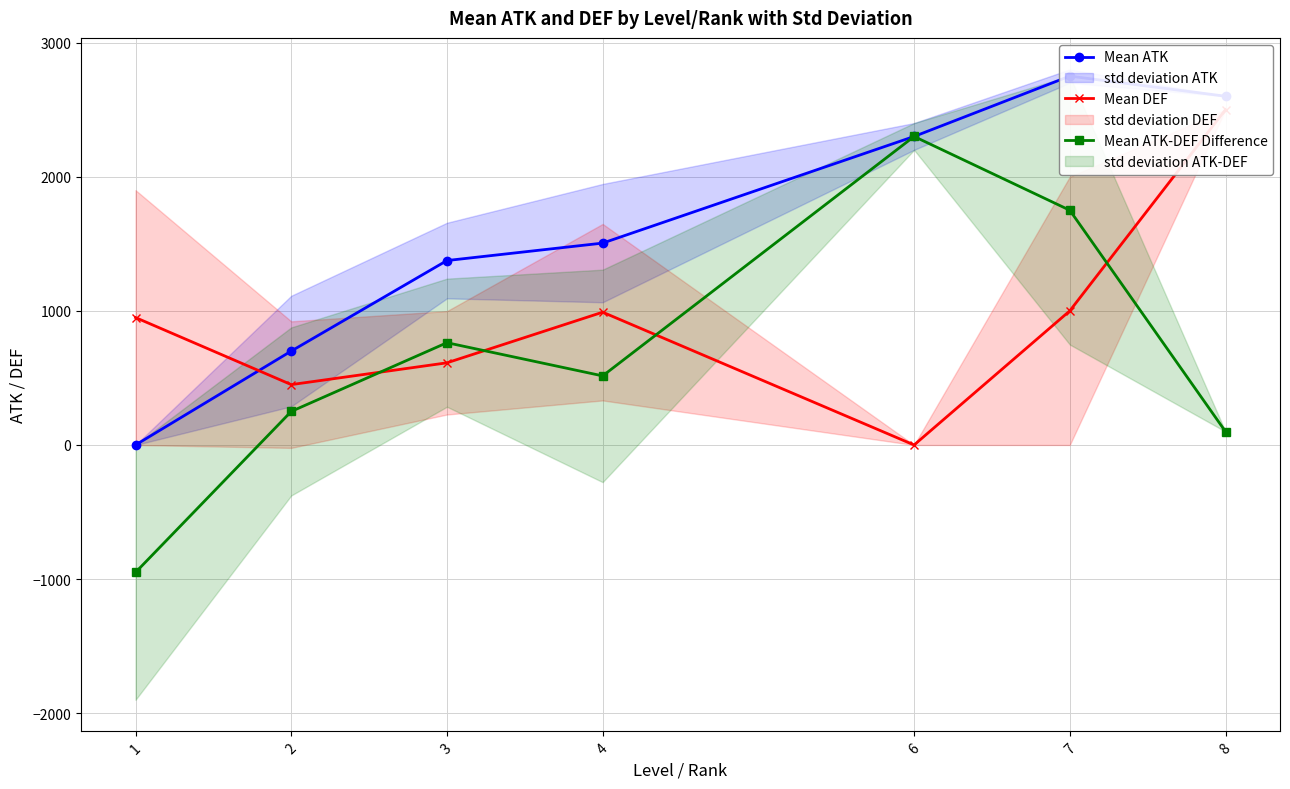

Which series has the largest range (max minus min)?

Mean ATK-DEF Difference